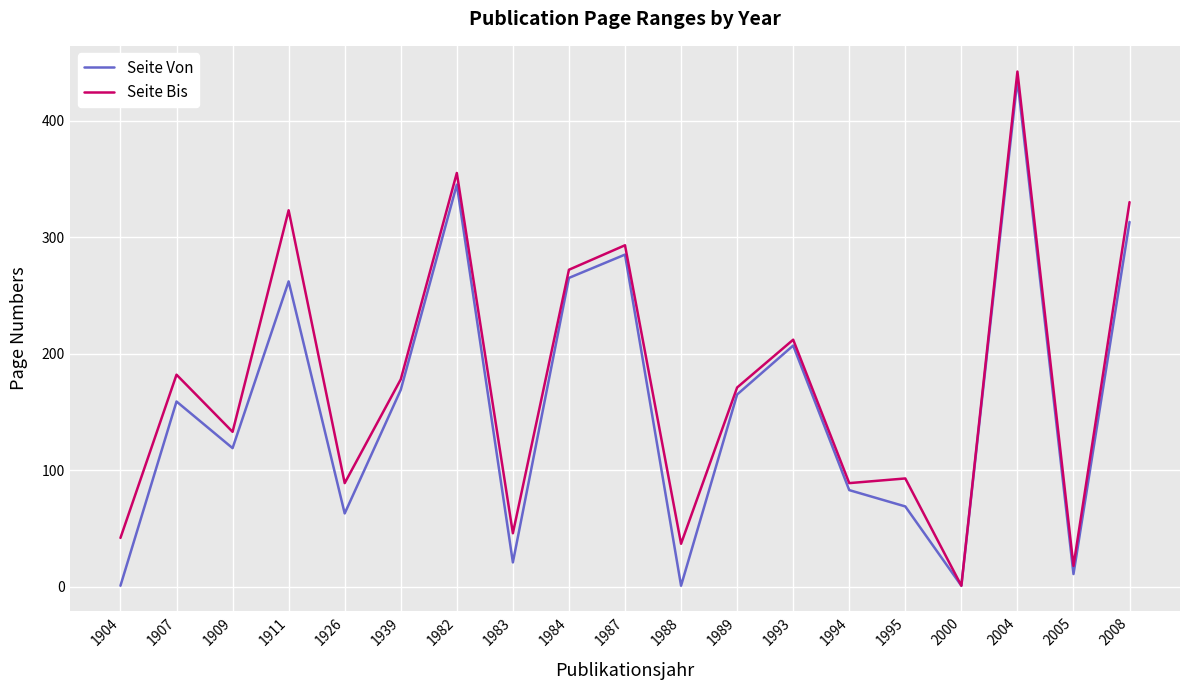

Is the value of Seite Von at 2005 greater than the value of Seite Bis at 1983?

No